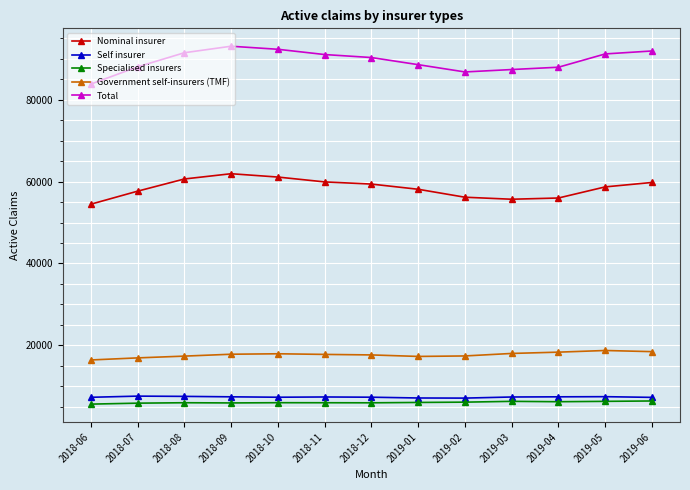

What is the value of the Nominal insurer point at the 11th from the left?

55984